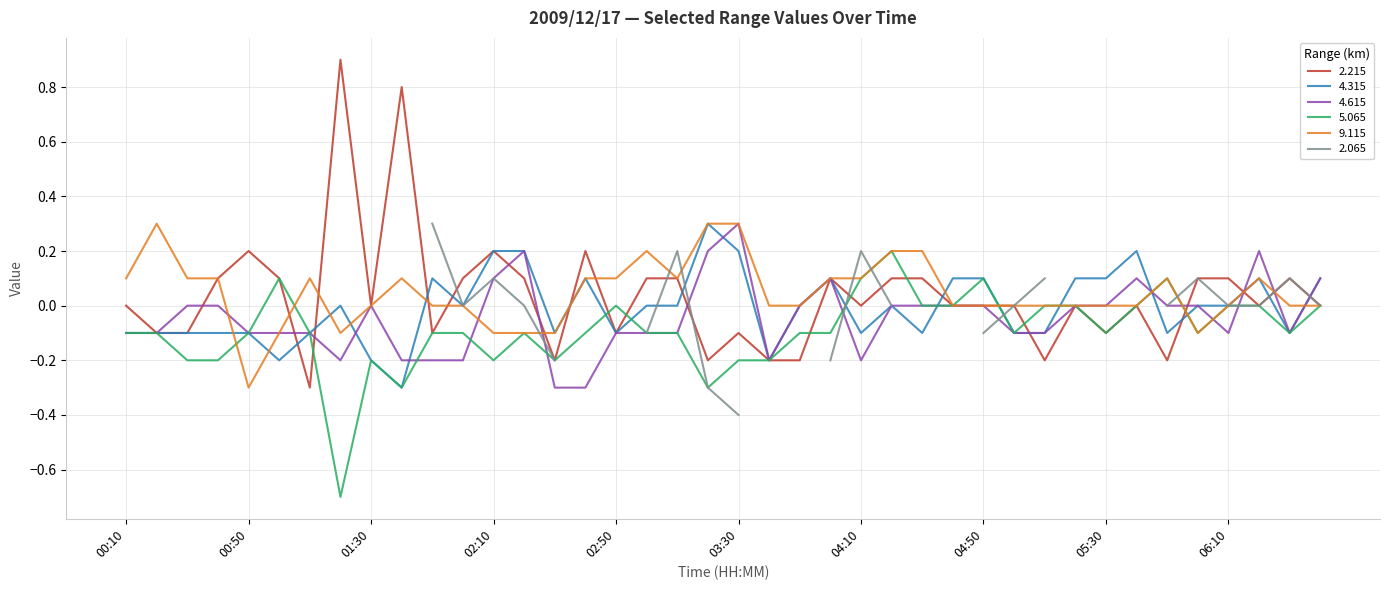

Which series has the widest spread of values?

2.215